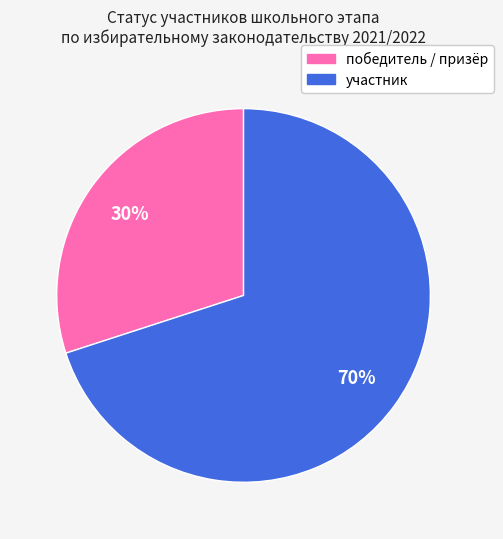

Is the sum of победитель / призёр and участник greater than half?

Yes